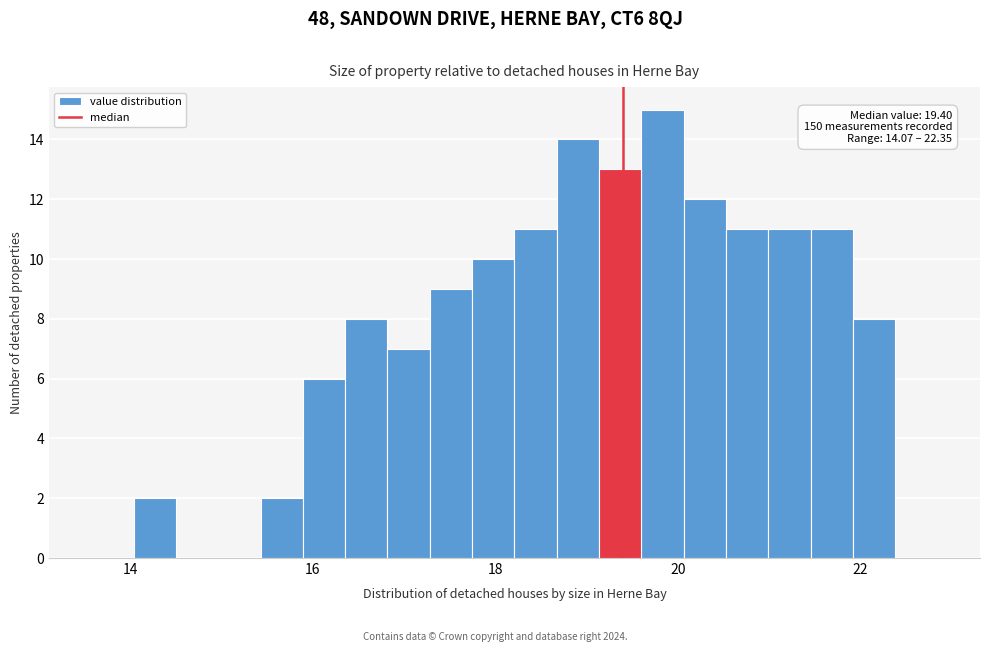

Read against the x-axis, roughly where is the centre of the tallest bar?

19.8